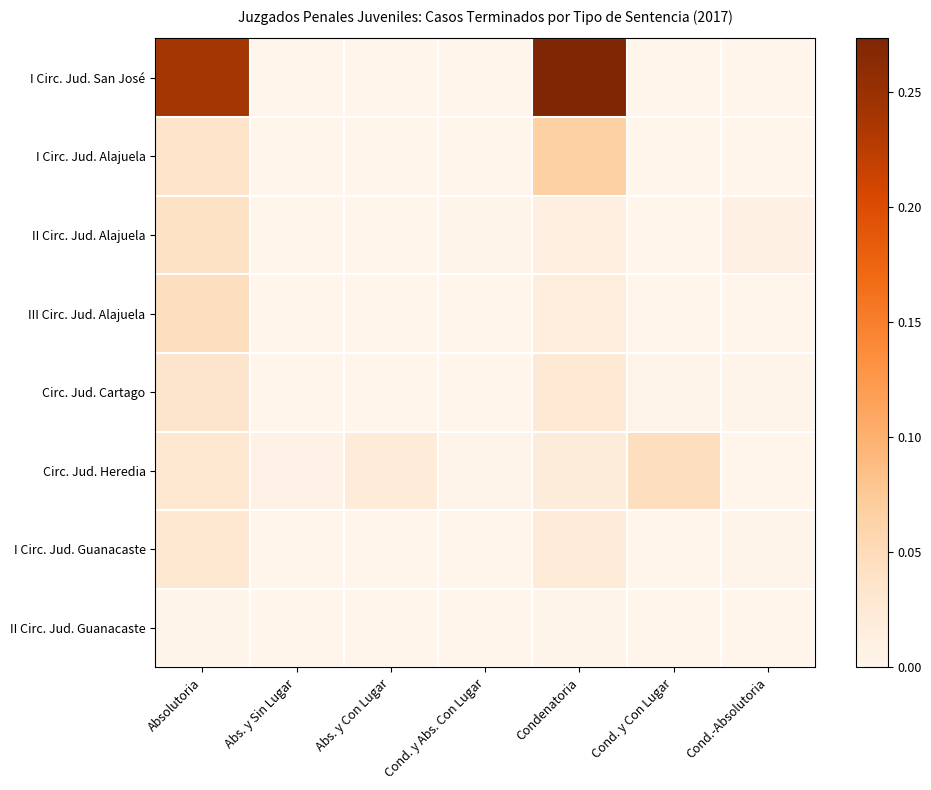

Which series has the largest range (max minus min)?

I Circ. Jud. San José